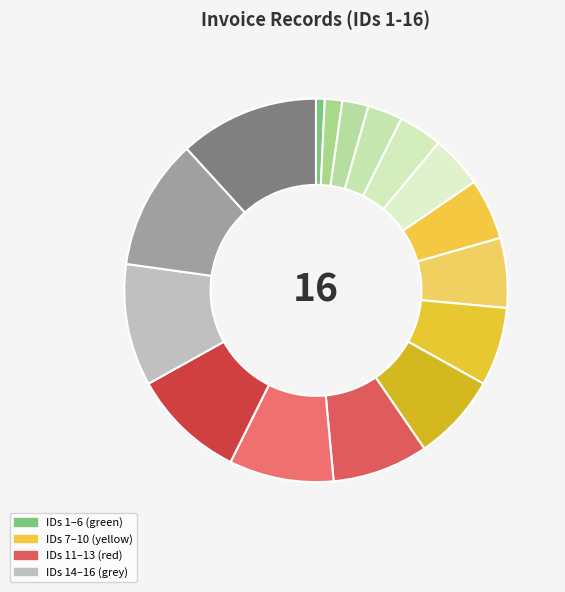

How many segments does this pie chart have?

16